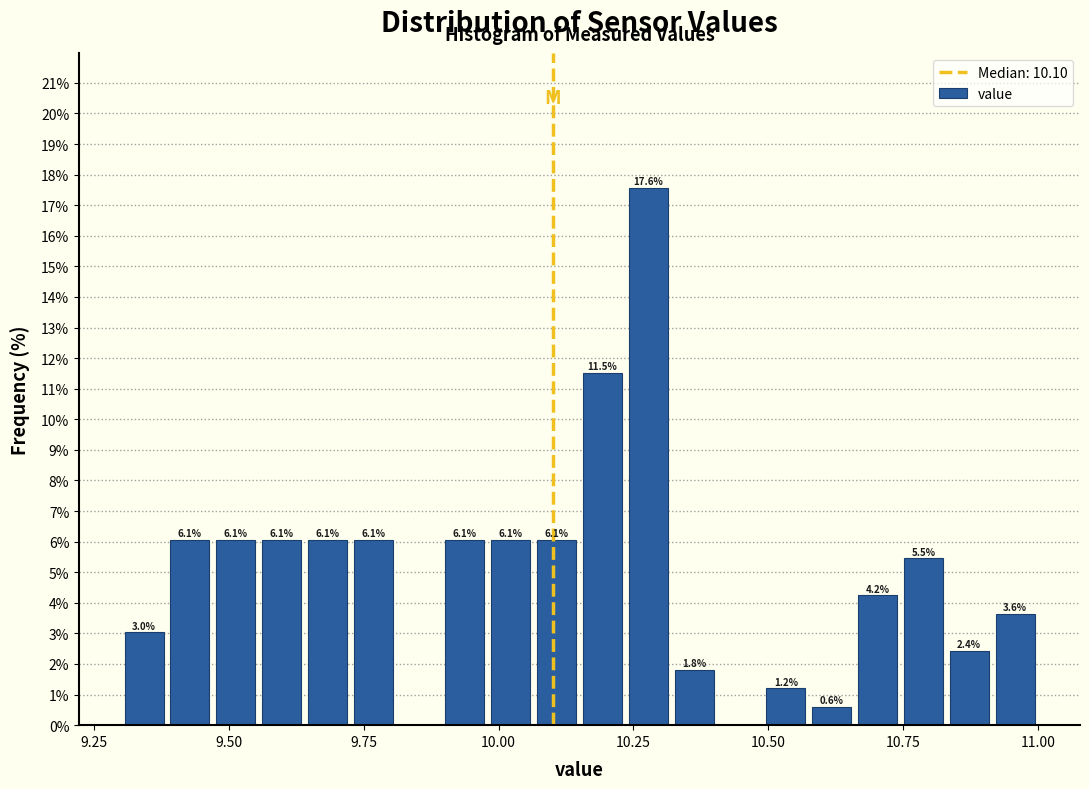

Read against the x-axis, roughly where is the centre of the tallest bar?

10.30